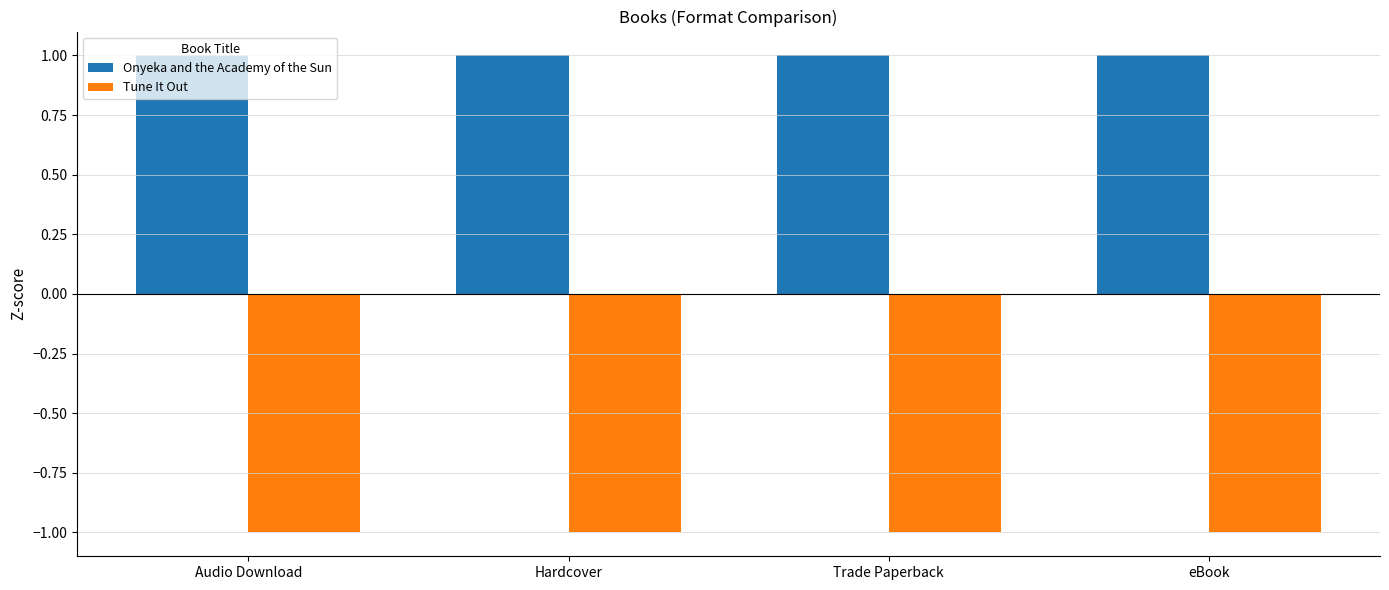

Reading left to right, what are all the values shown in this chart?

Onyeka and the Academy of the Sun: 1	1	1	1
Tune It Out: -1	-1	-1	-1